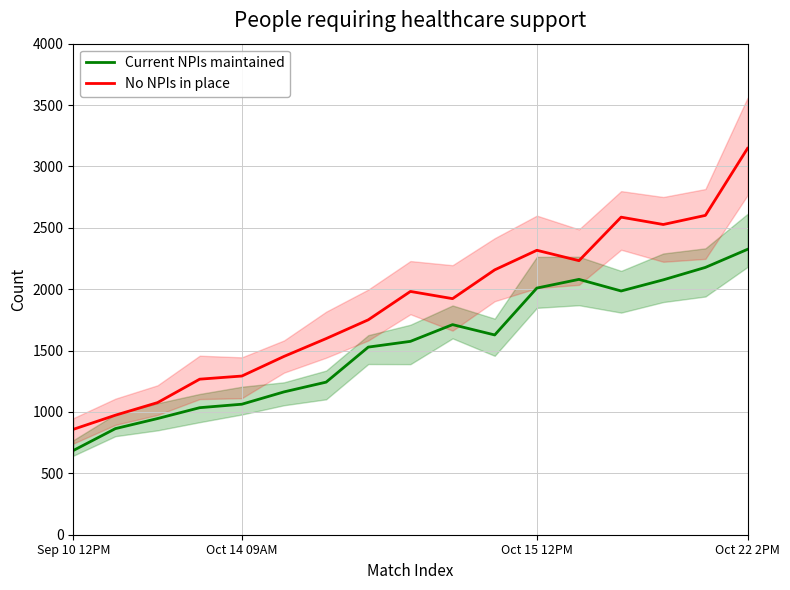

True or false: No NPIs in place and Current NPIs maintained intersect in this chart.

False